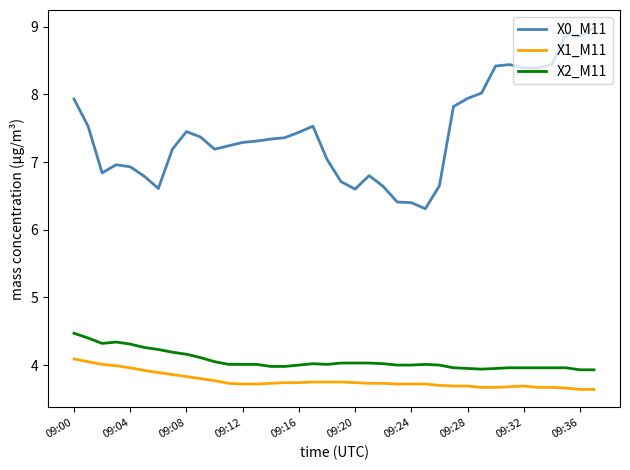

True or false: X0_M11 and X1_M11 intersect in this chart.

False